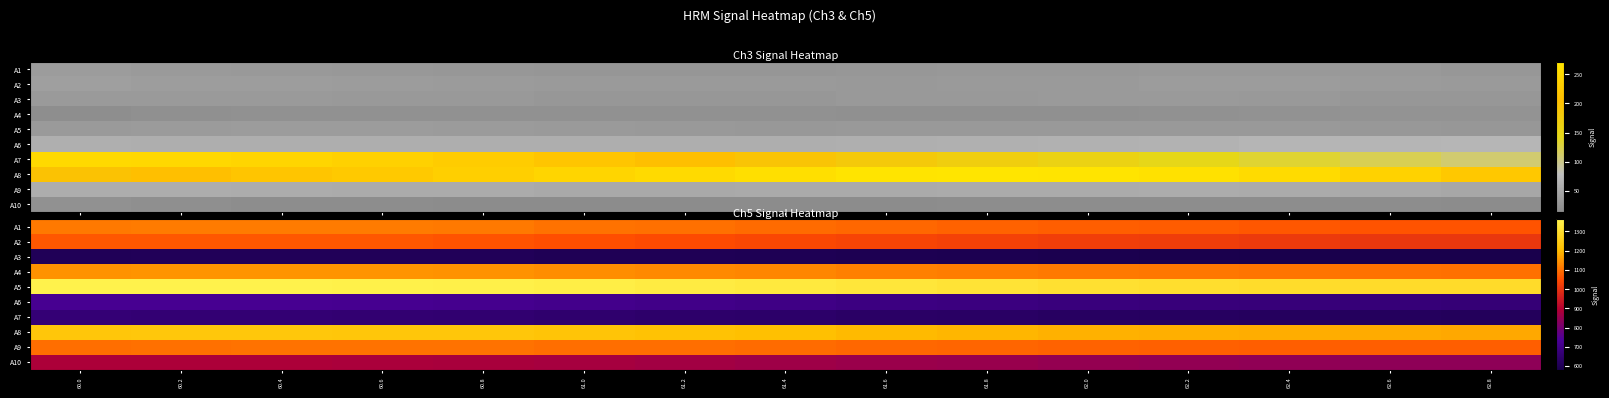

At which category is the sum across all series the highest?

60.2